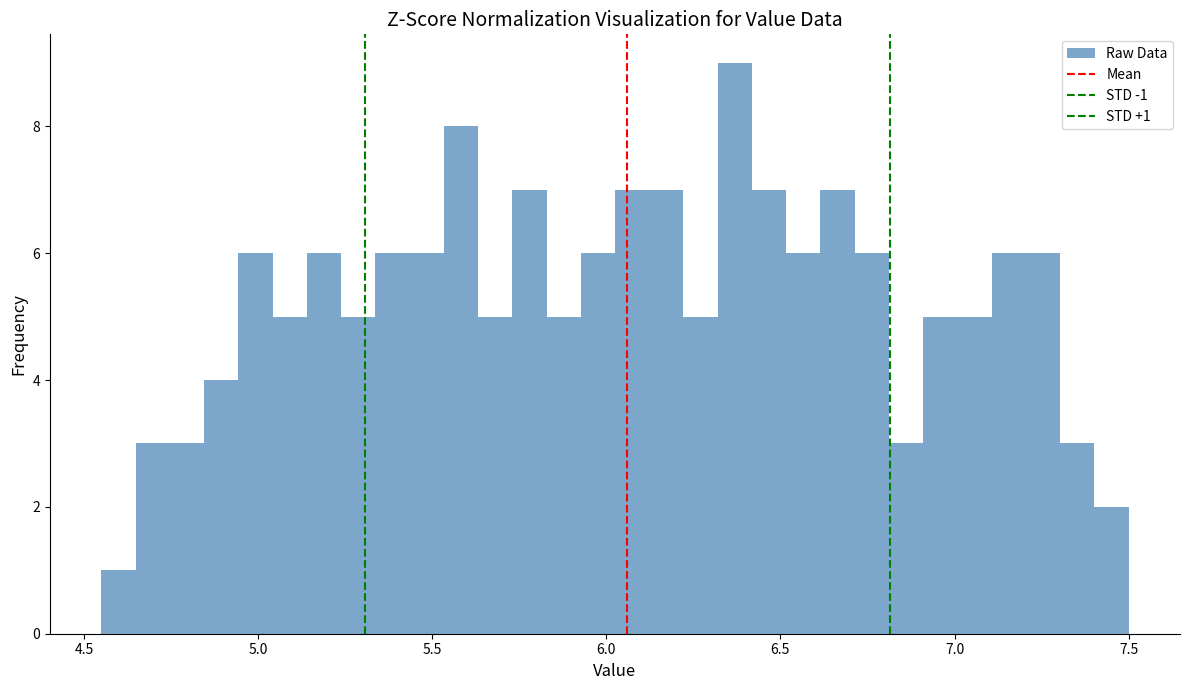

Read against the x-axis, roughly where is the centre of the tallest bar?

6.35